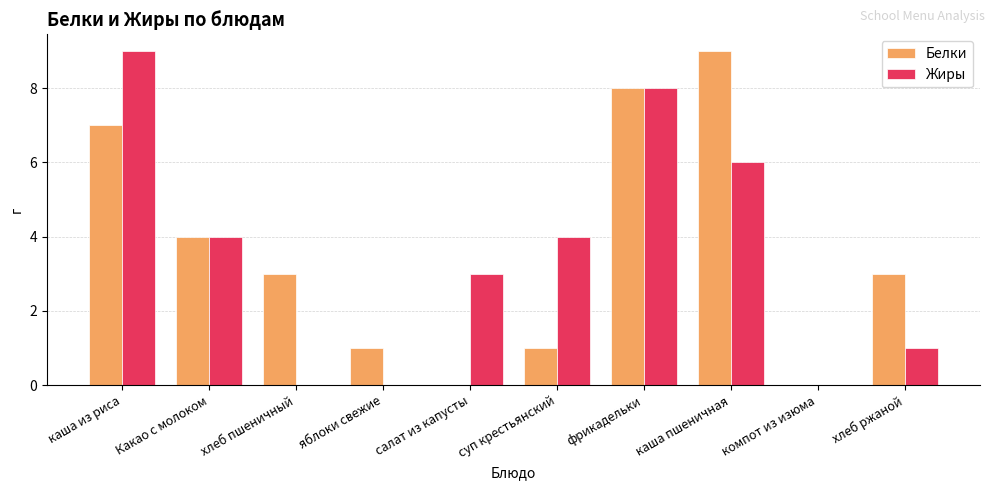

Count the number of categories in the chart.

10